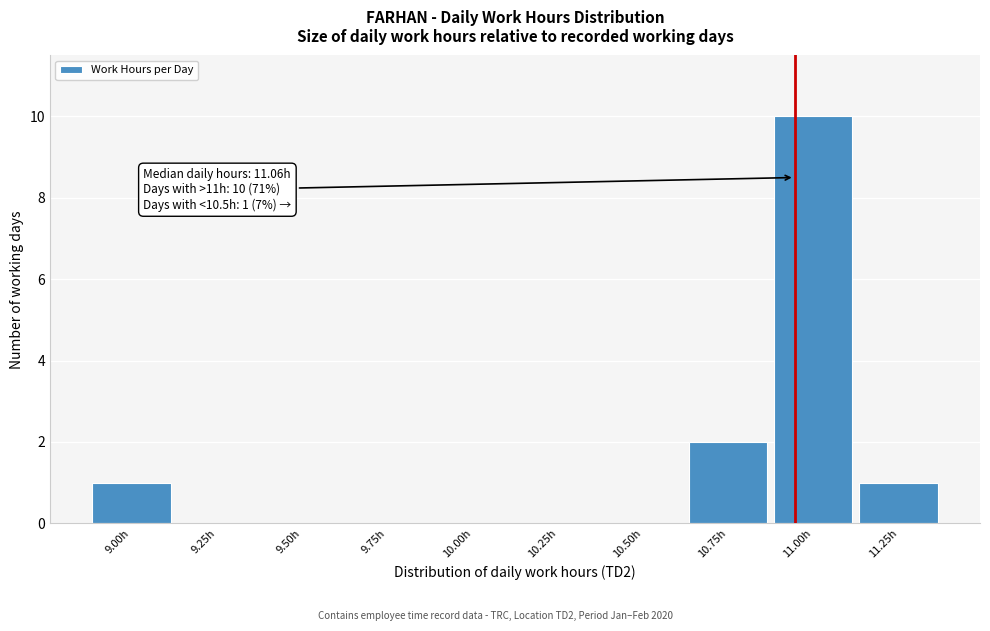

Reading right to left, what are all the values shown in this chart?

11.25h=1	11.00h=10	10.75h=2	10.50h=0	10.25h=0	10.00h=0	9.75h=0	9.50h=0	9.25h=0	9.00h=1